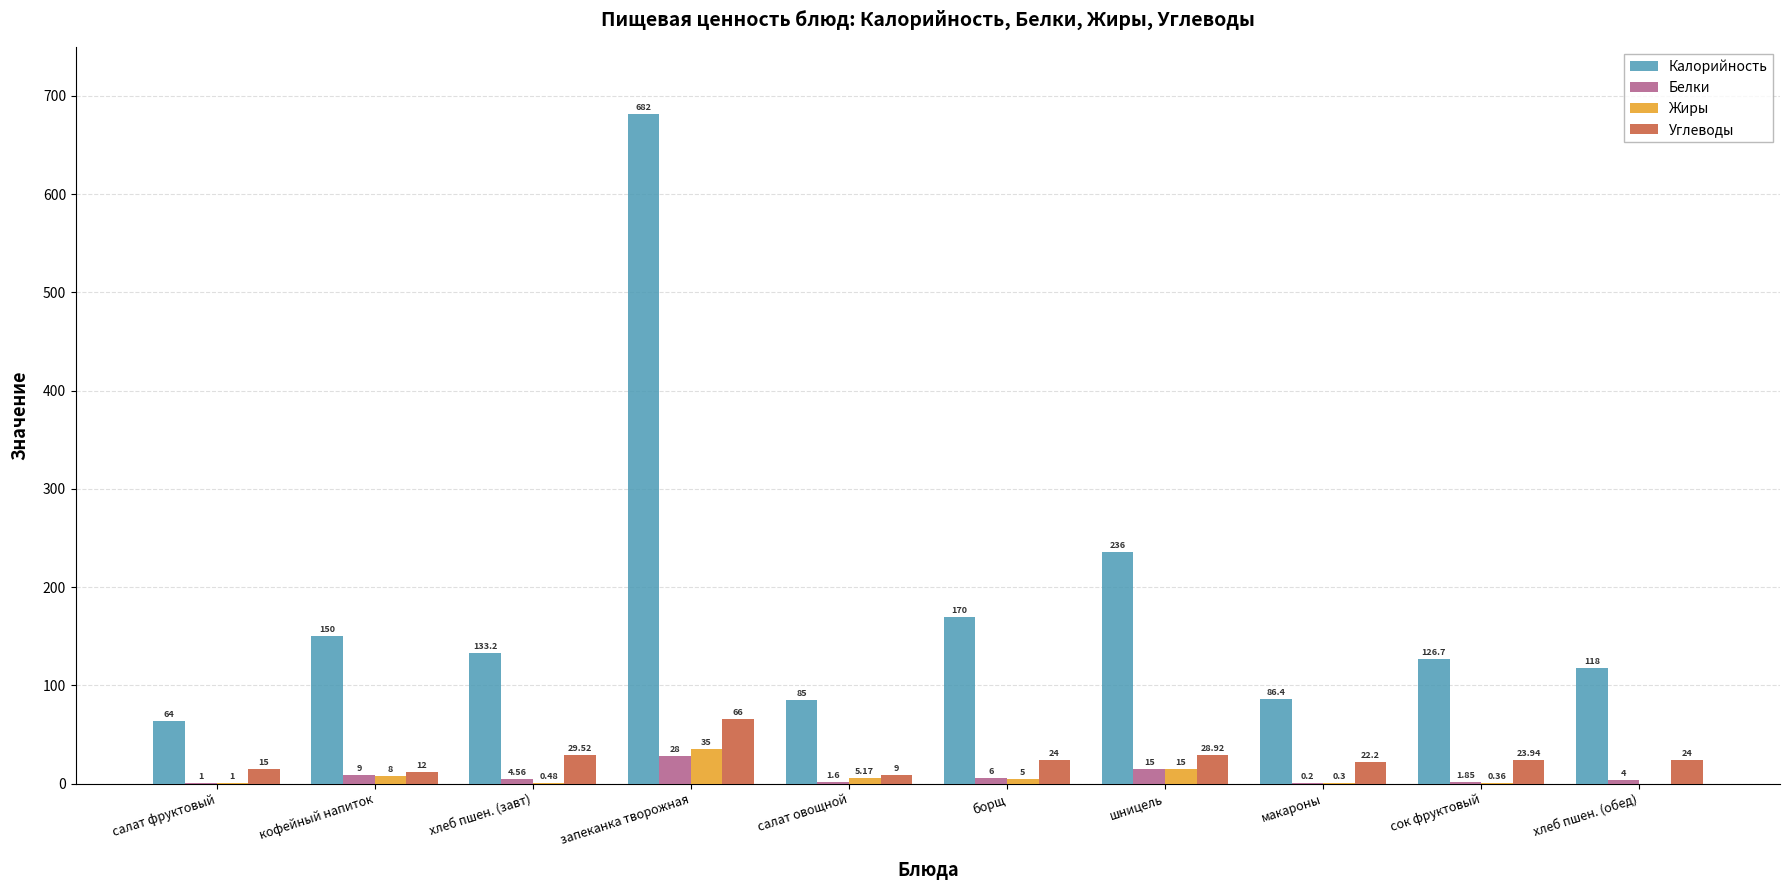

Are the bars horizontal?

No